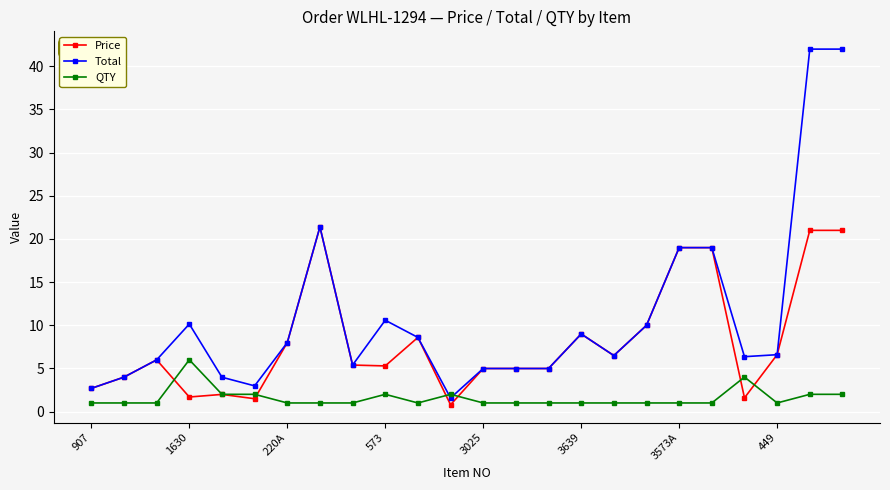

What is the value of the Total point at the 21st from the left?

6.4